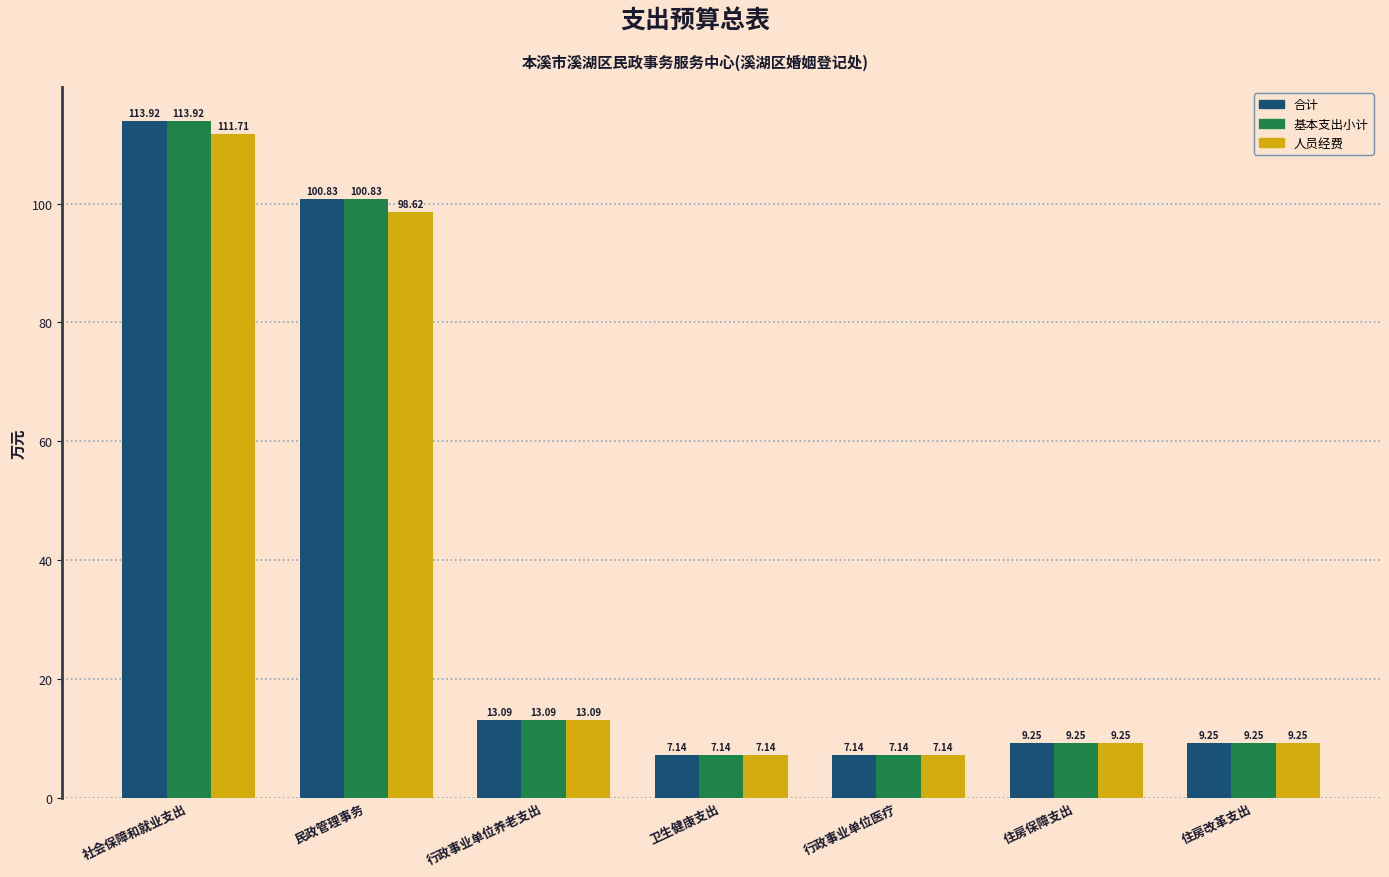

What is the total value across all series at 住房保障支出?

27.8